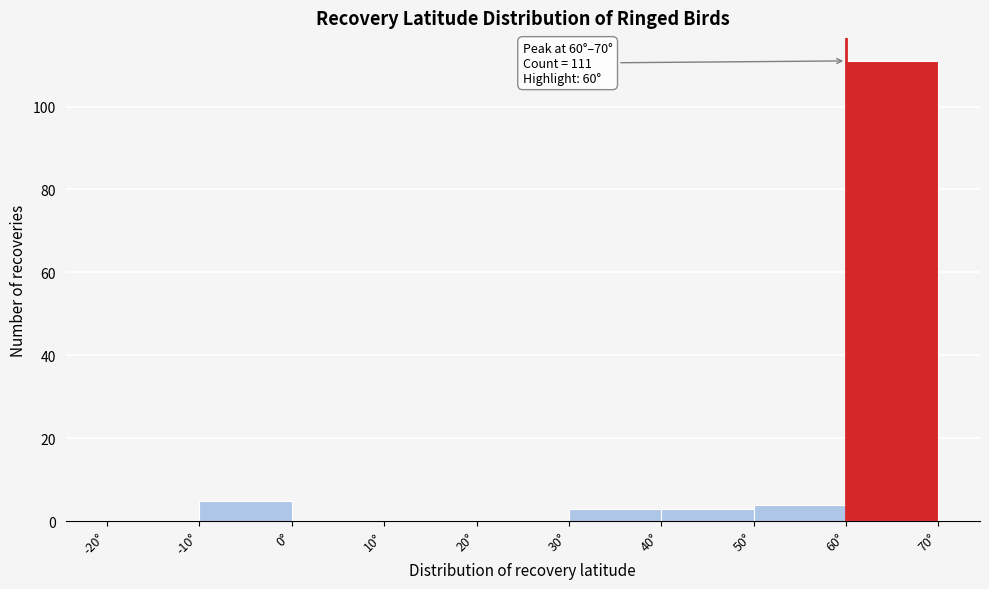

Which range on the x-axis has the tallest bar?

60 to 70